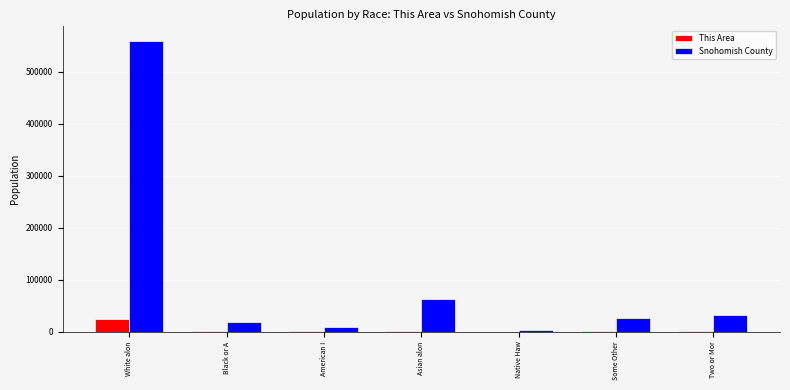

At which category does the chart reach its peak across all series?

White alon